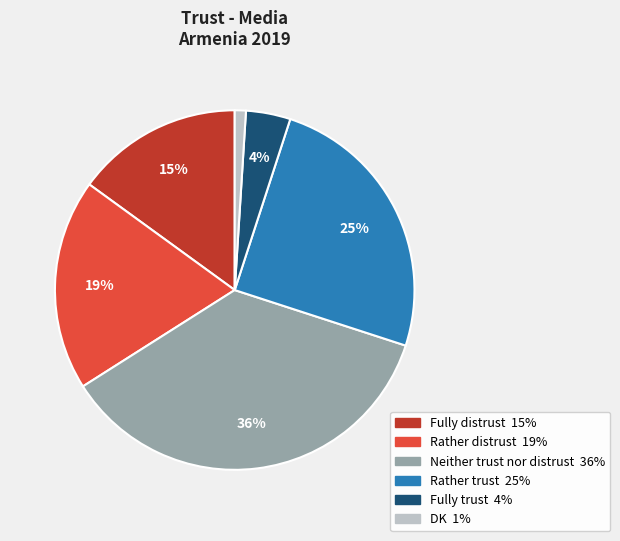

Which has a higher value, Neither trust nor distrust or Fully distrust?

Neither trust nor distrust